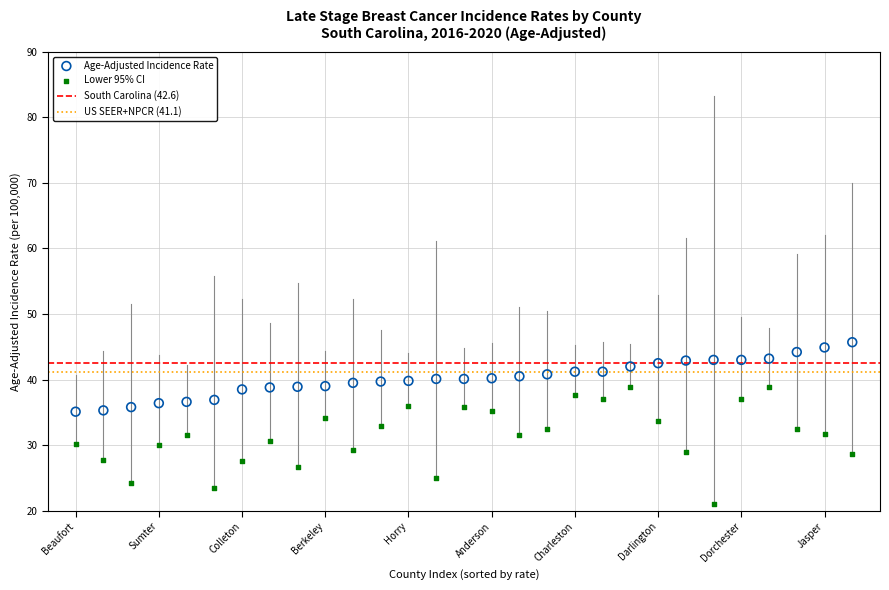

Which series has the largest Y range (max minus min)?

Lower 95% CI